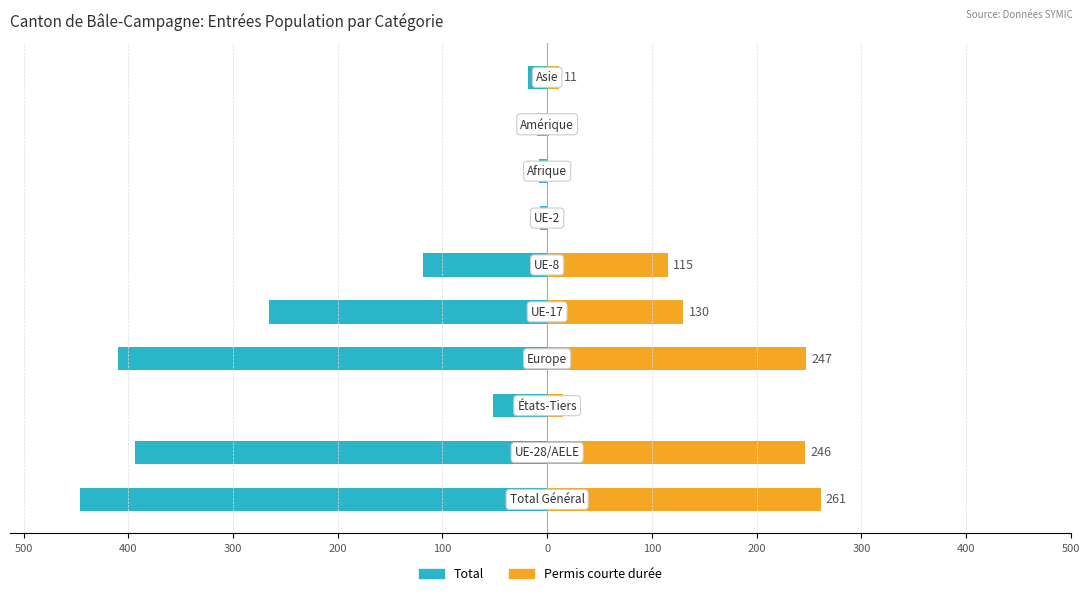

Which series changed the most between 0 and 200?

Total